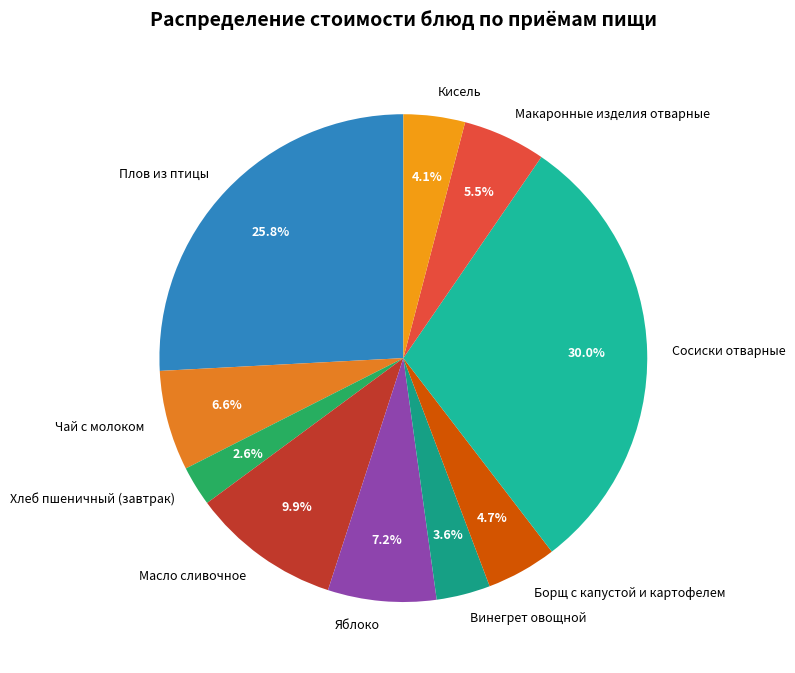

Combined, what portion of the pie is Кисель and Масло сливочное?

14.0%